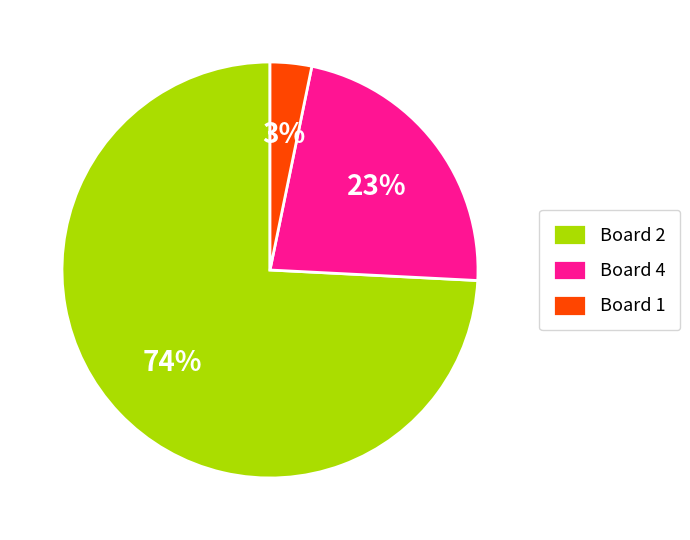

Count the number of slices in the pie.

3